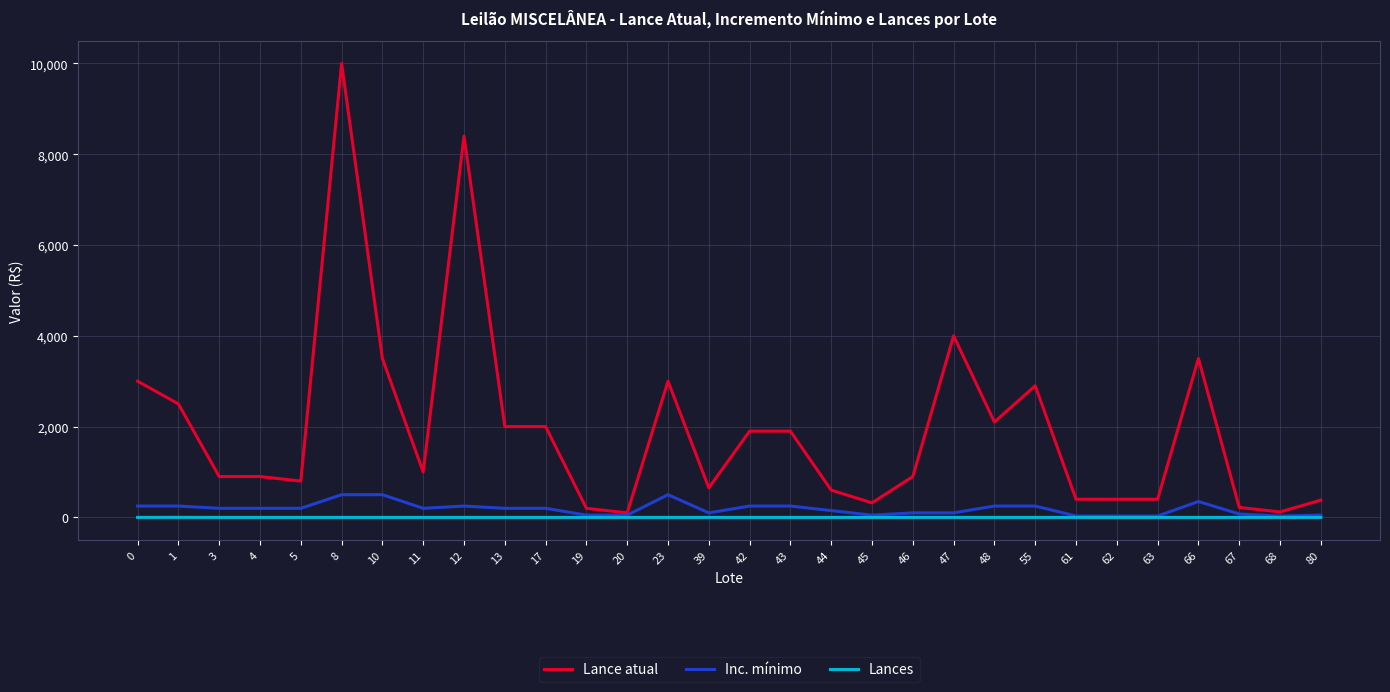

Rank the series by their maximum value, from highest to lowest.

Lance atual, Inc. mínimo, Lances